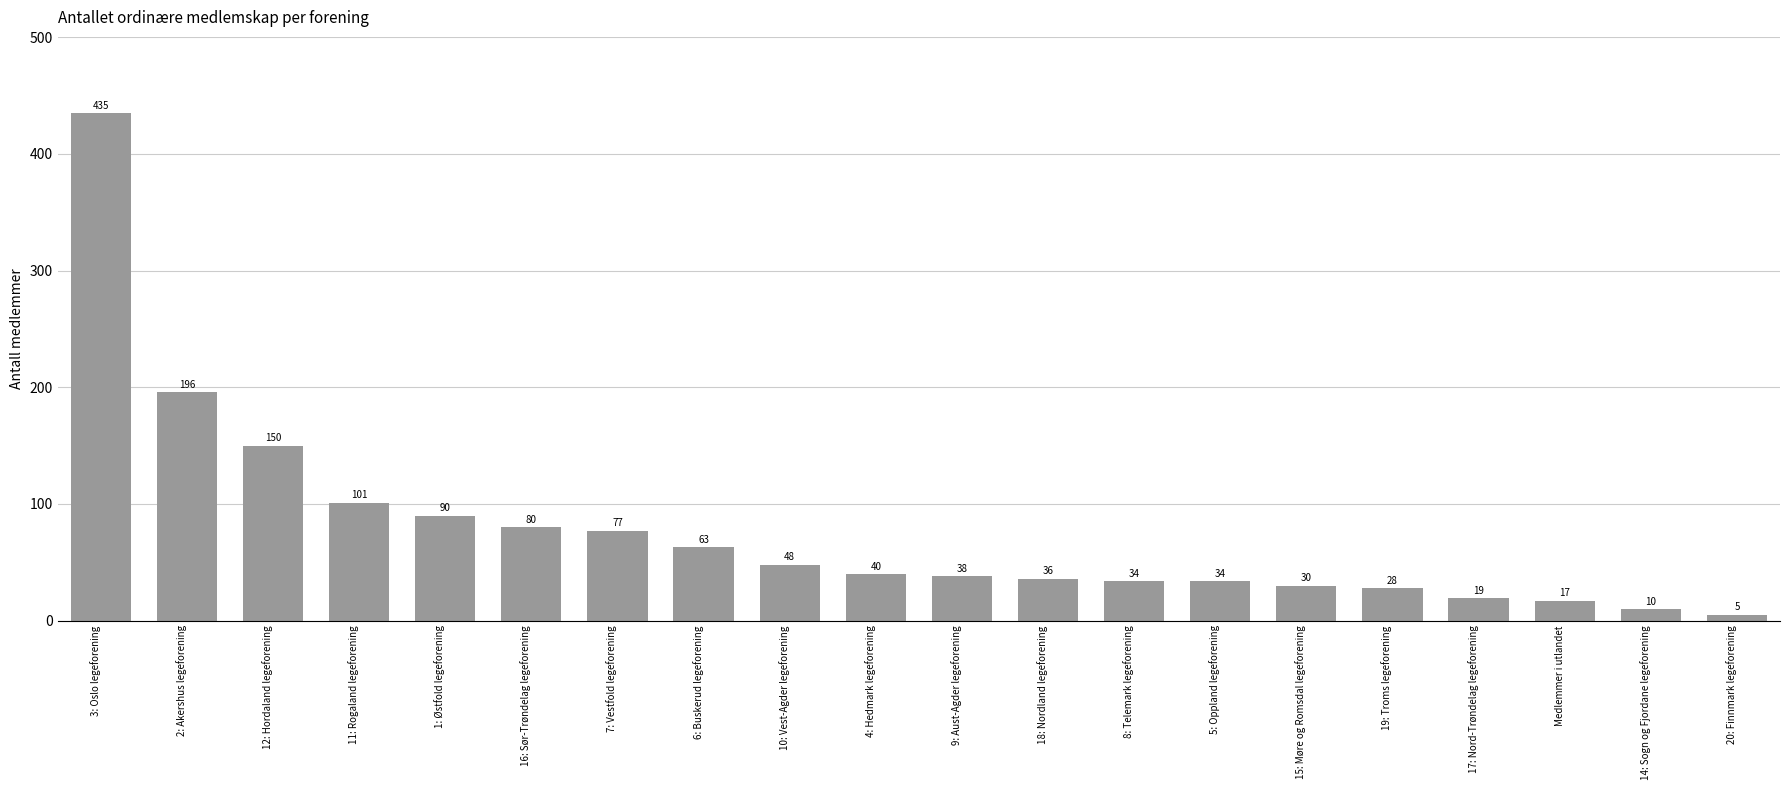

The value at 11: Rogaland legeforening is 101. True or false?

True